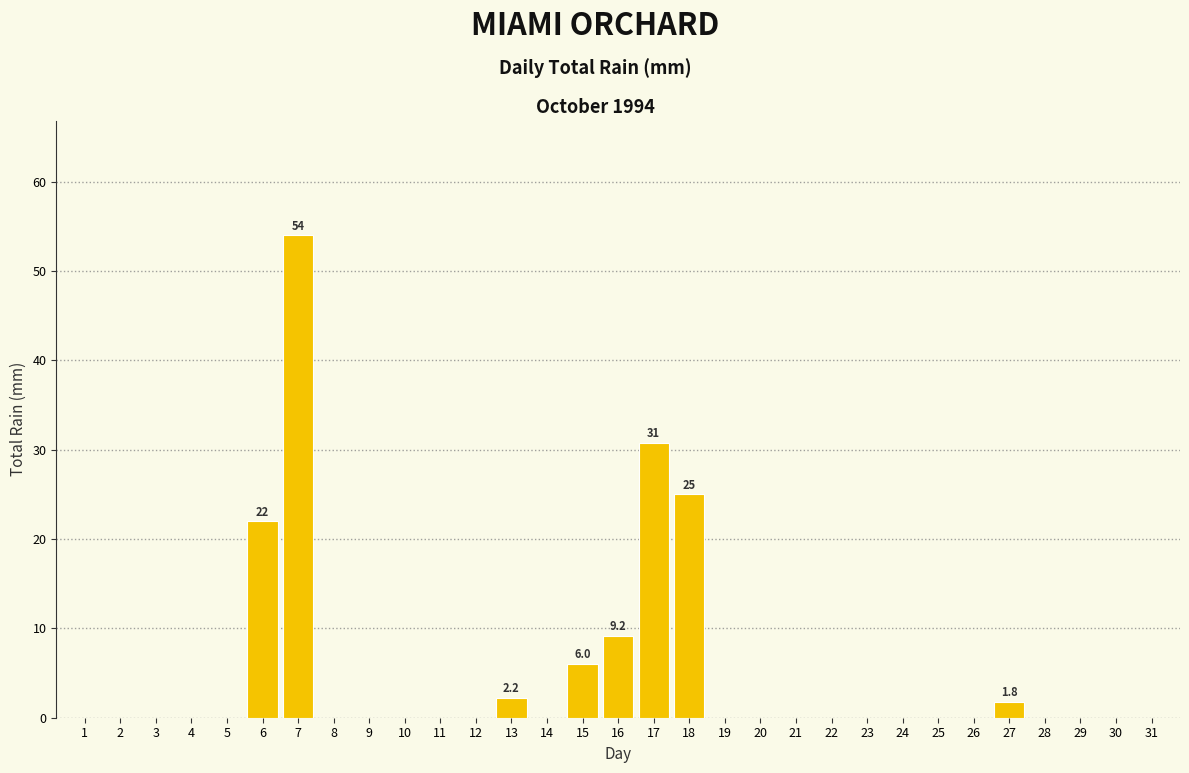

What is the greatest value displayed?

54.0